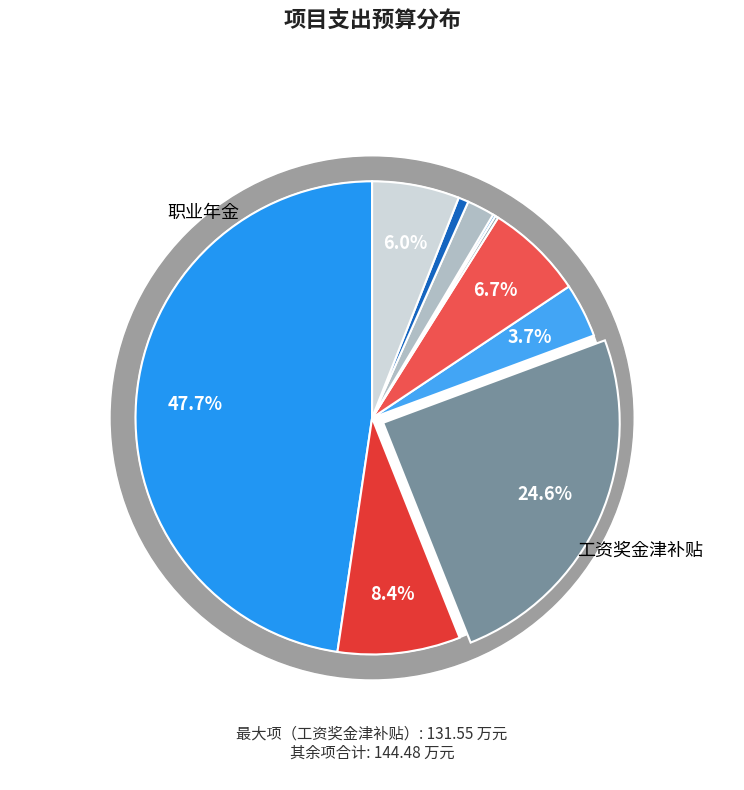

To the nearest percent, what percentage of the pie is 其他工资福利支出?

2%